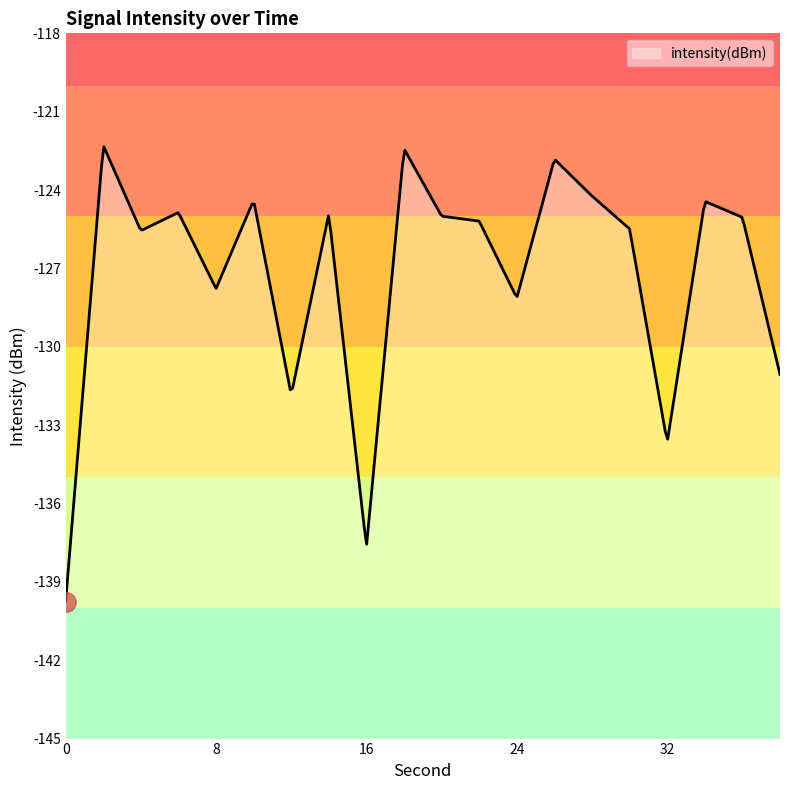

The value at 6 is -124.9. True or false?

True